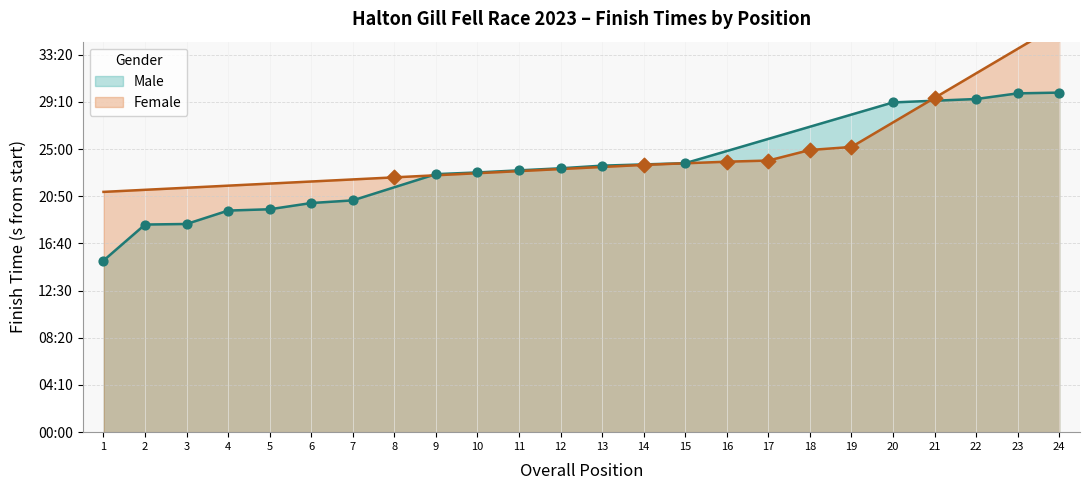

Between 4 and 6, which is larger?

6